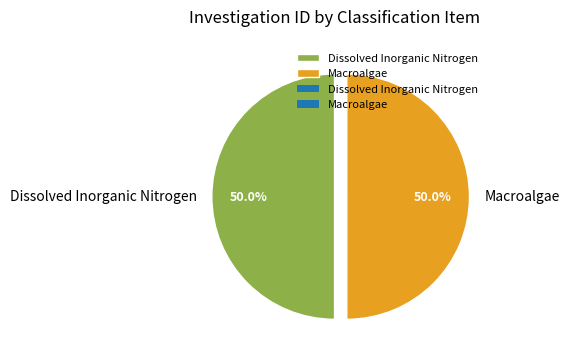

How much of the chart is everything except Dissolved Inorganic Nitrogen?

50.0%